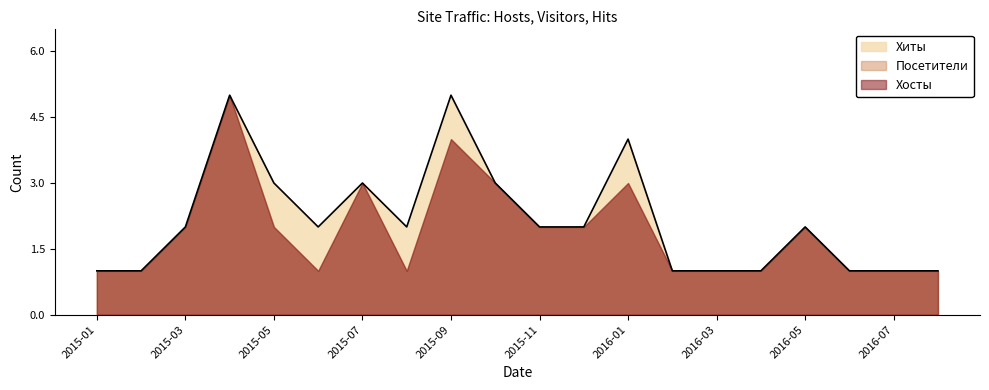

What are all the series names shown in the legend?

Хиты, Хосты, Посетители